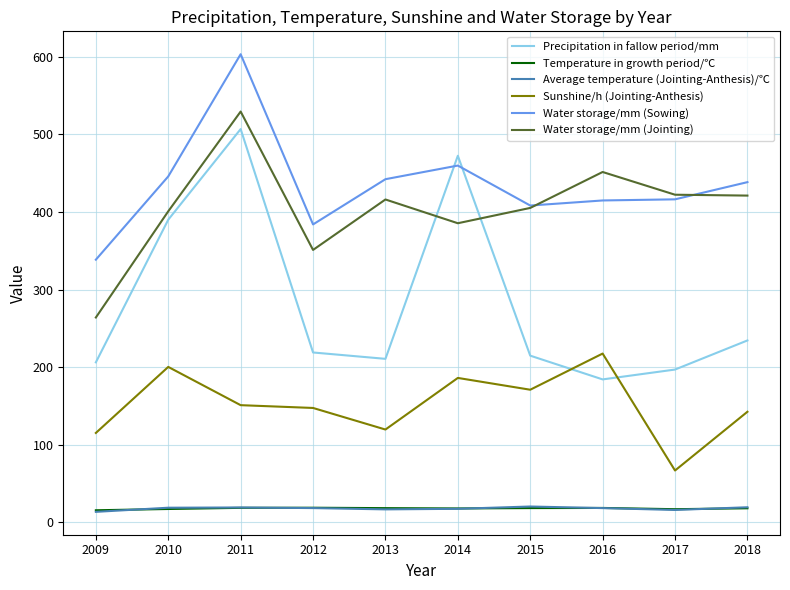

In Sunshine/h (Jointing-Anthesis), how many points are higher than both neighbors (excluding endpoints)?

3